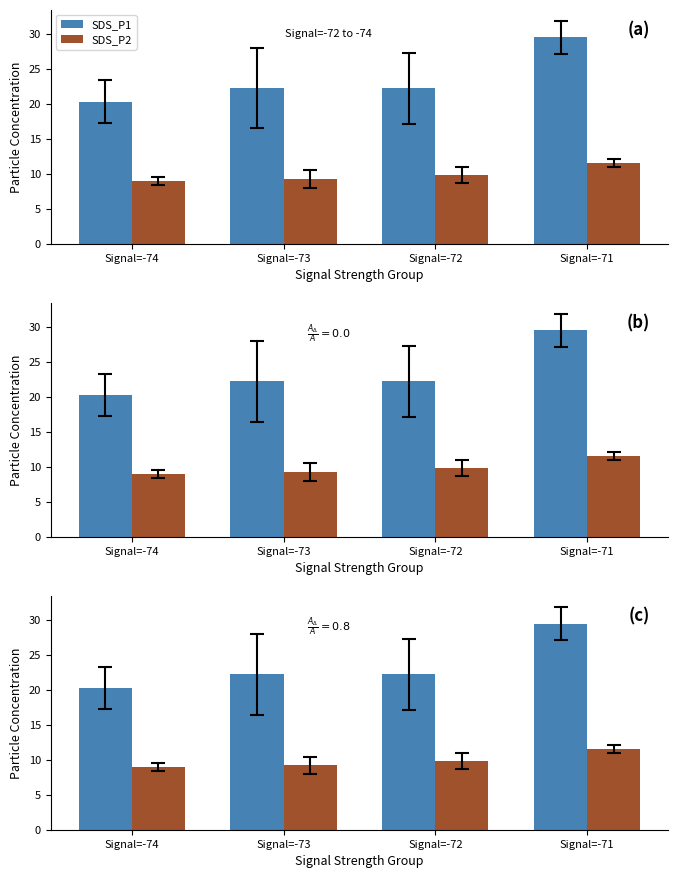

Is it true that SDS_P2 equals 20.4 at Signal=-71?

False